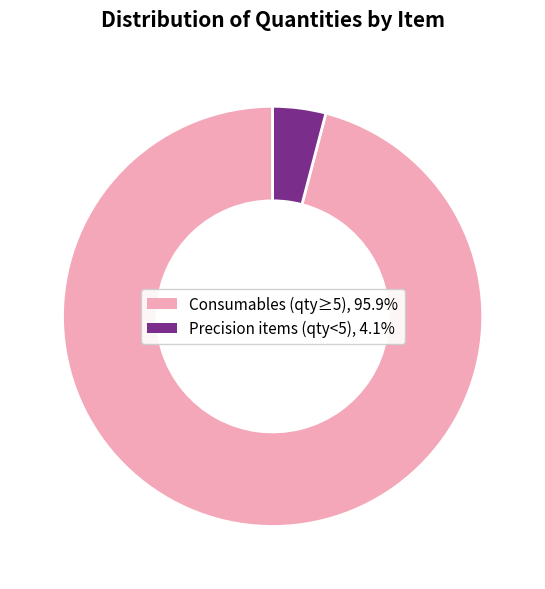

Is there any slice that represents more than half of the pie?

Yes